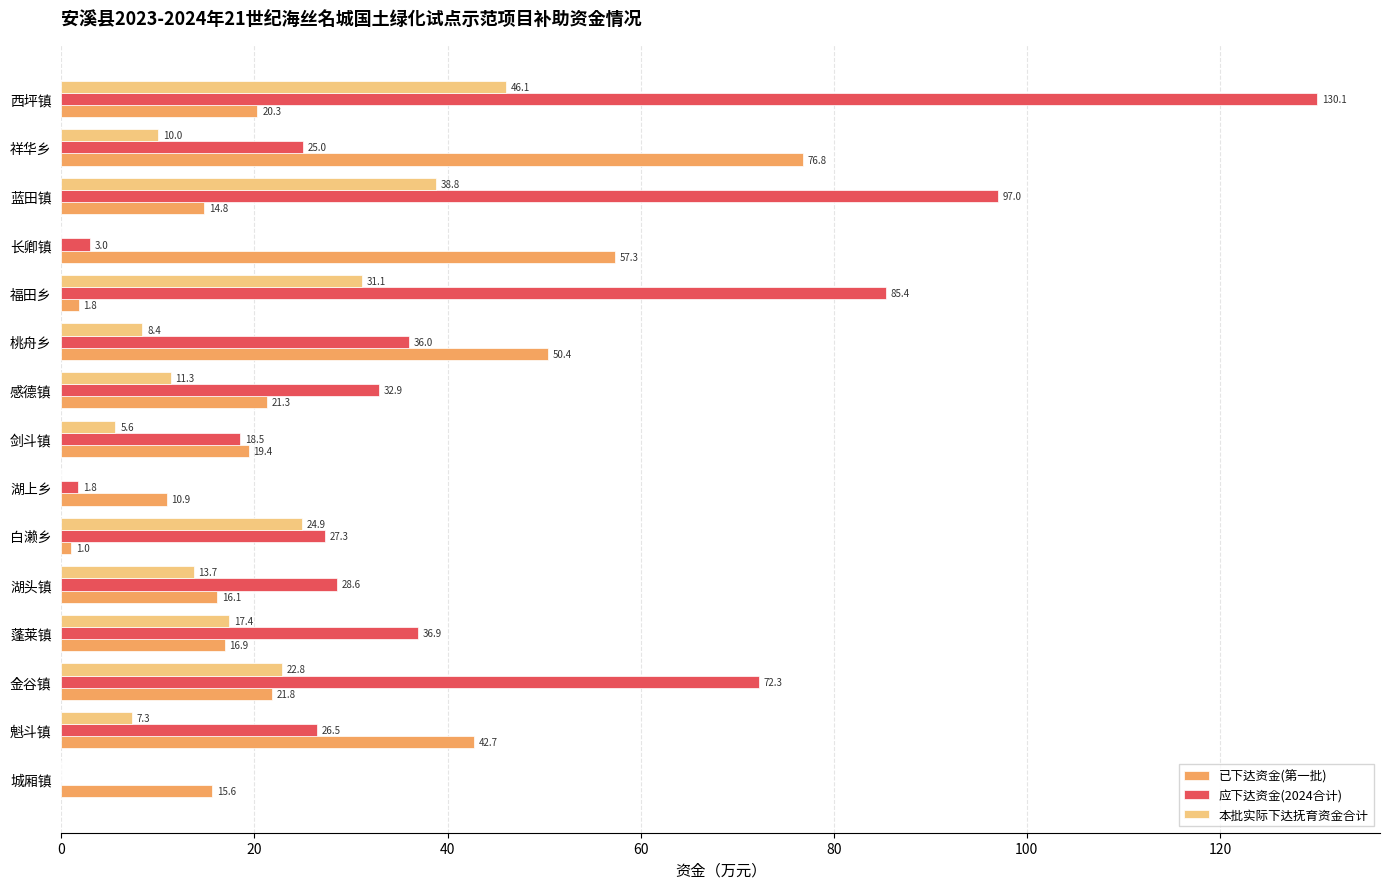

True or false: 应下达资金(2024合计) has a value of 40.0 at 西坪镇.

False